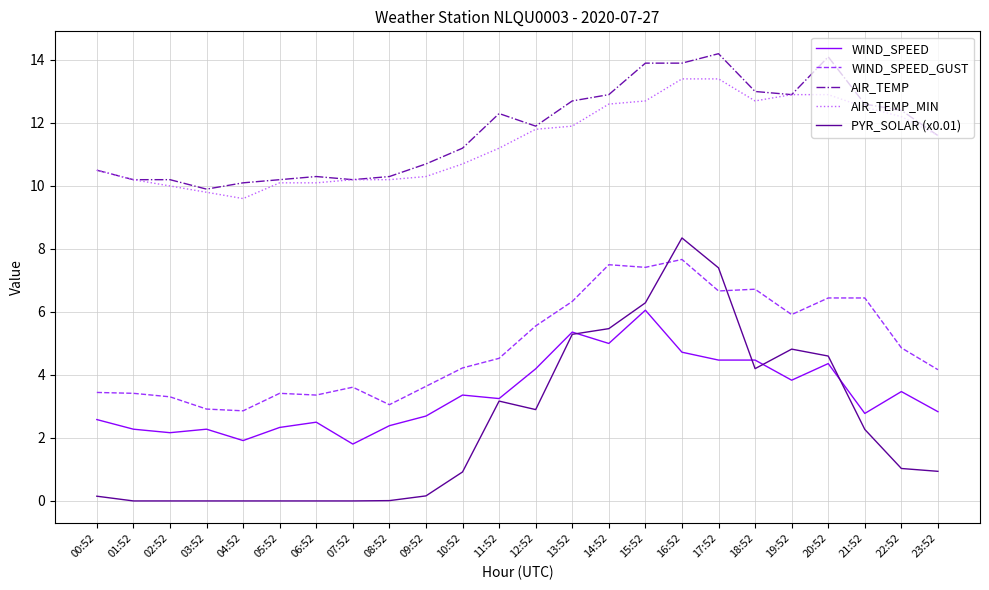

What is the highest value of the WIND_SPEED_GUST series?

7.7